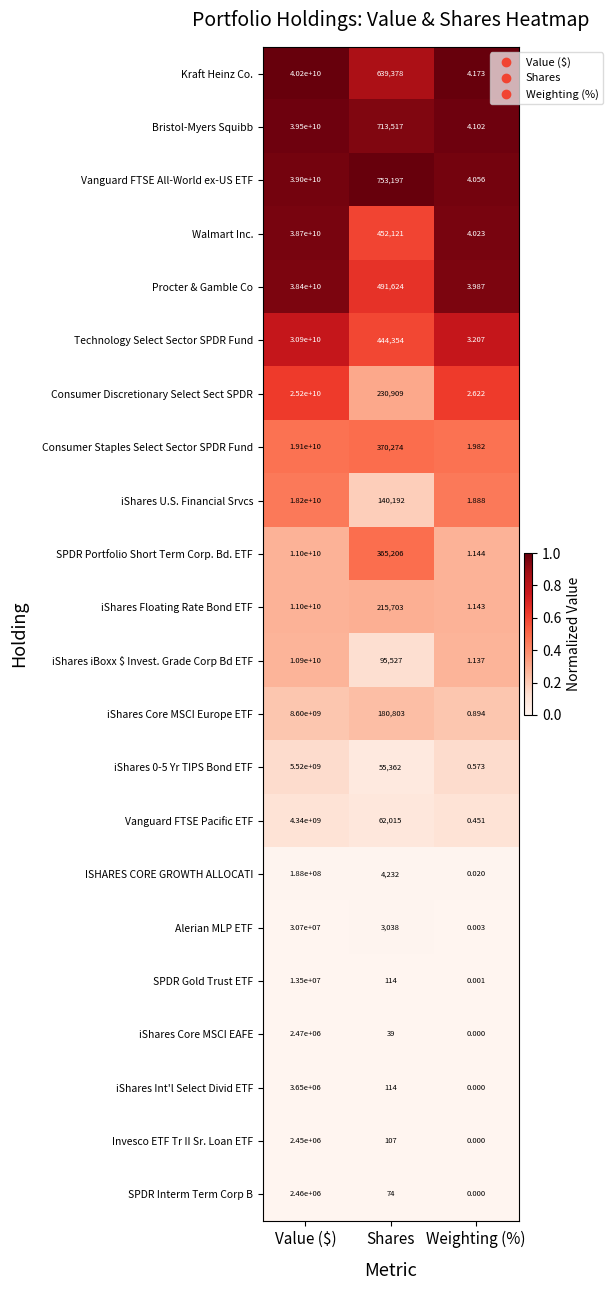

List the labels in order of Consumer Discretionary Select Sect SPDR value, smallest first.

Weighting (%), Shares, Value ($)